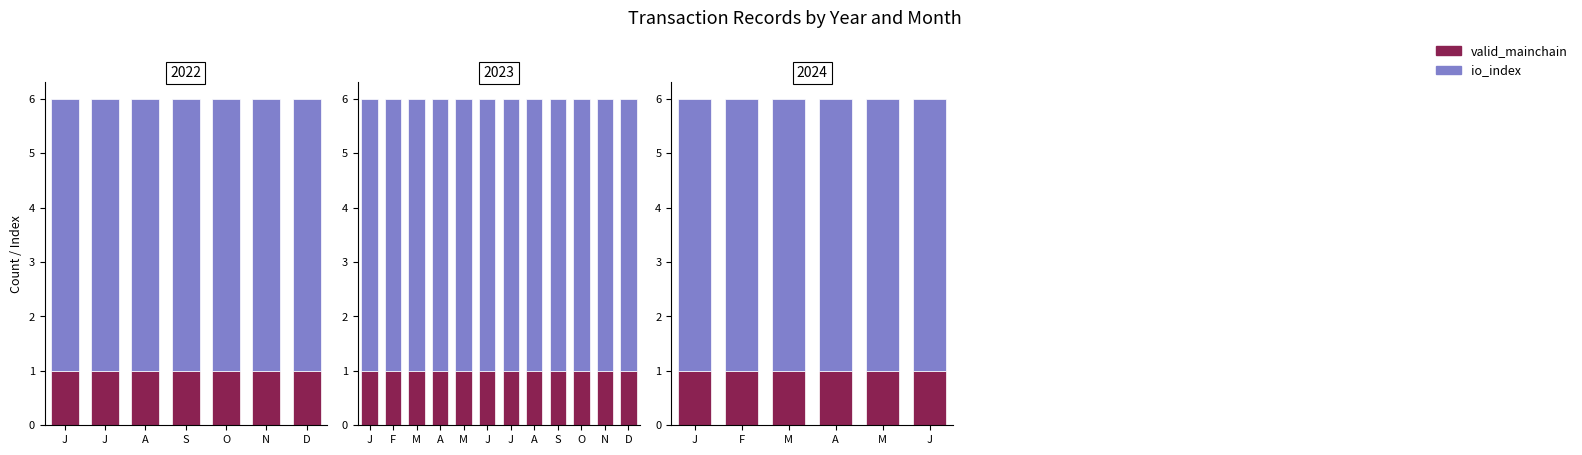

Which series has the largest total across all categories?

io_index